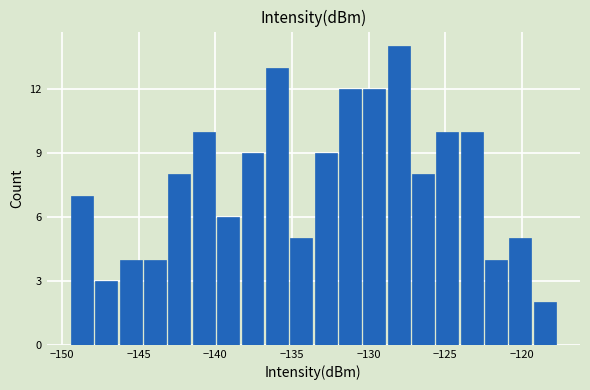

Around what value on the x-axis is the tallest bar? Give the approximate position of its centre, as read against the axis.

-128.0